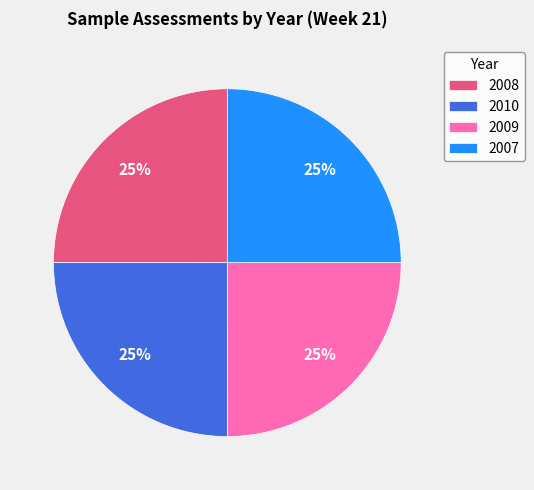

Is it true that 2008 is 25% of the pie?

True